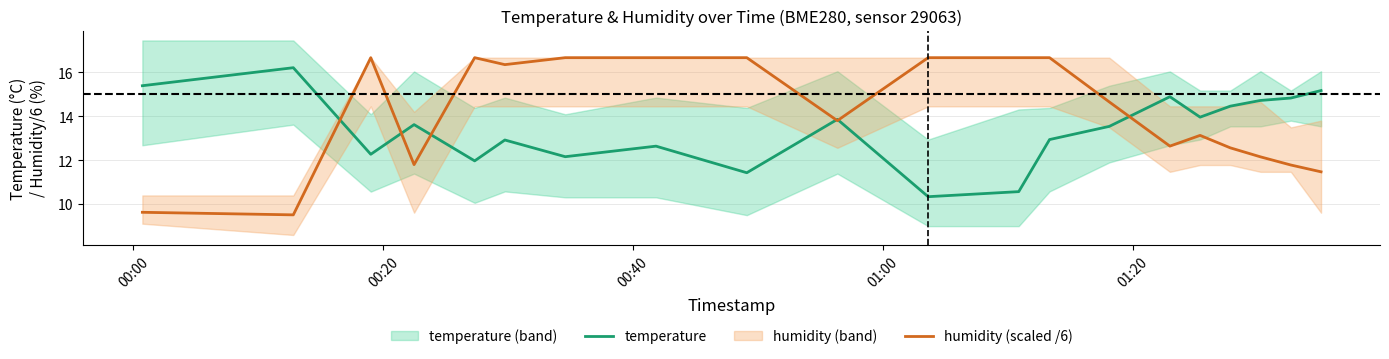

Reading left to right, what are all the values shown in this chart?

temperature: 15.4	16.2	12.3	13.6	12.0	12.9	12.2	12.6	11.4	13.9	10.3	10.6	12.9	13.5	14.9	14.0	14.5	14.7	14.8	15.2
humidity (scaled /6): 9.6	9.5	16.7	11.8	16.7	16.3	16.7	16.7	16.7	13.8	16.7	16.7	16.7	14.7	12.6	13.1	12.6	12.2	11.8	11.5